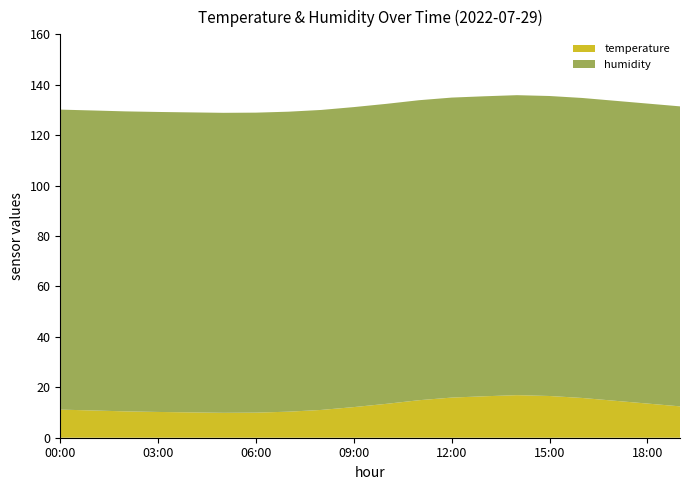

Reading left to right, what are all the values shown in this chart?

temperature: 00:00=11.2	01:00=10.8	02:00=10.4	03:00=10.2	04:00=10.1	05:00=9.9	06:00=9.9	07:00=10.3	08:00=11.0	09:00=12.2	10:00=13.4	11:00=14.9	12:00=15.9	13:00=16.4	14:00=16.9	15:00=16.6	16:00=15.8	17:00=14.7	18:00=13.6	19:00=12.4
humidity: 00:00=119.0	01:00=119.0	02:00=119.0	03:00=119.0	04:00=119.0	05:00=119.0	06:00=119.0	07:00=119.0	08:00=119.0	09:00=119.0	10:00=119.0	11:00=119.0	12:00=119.0	13:00=119.0	14:00=119.0	15:00=119.0	16:00=119.0	17:00=119.0	18:00=119.0	19:00=119.0